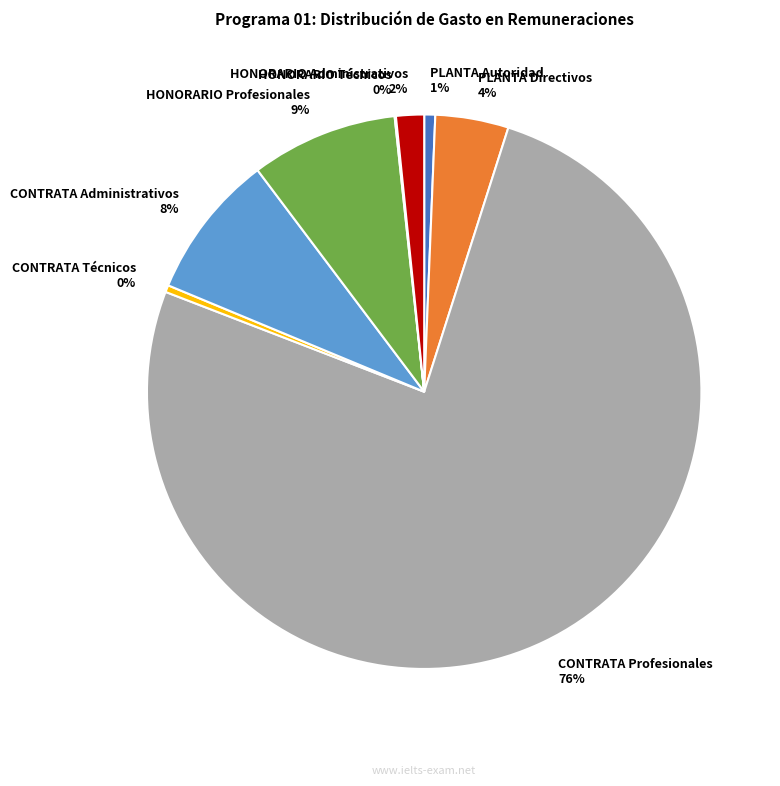

Is it true that HONORARIO Profesionales is 9% of the pie?

True